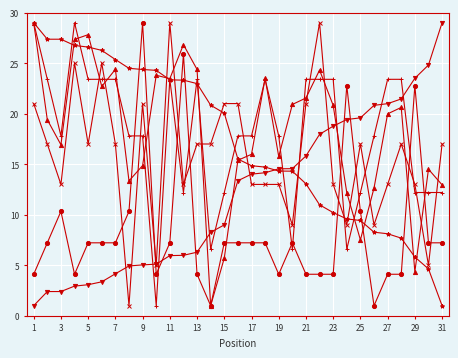

What is the greatest value displayed?

29.0